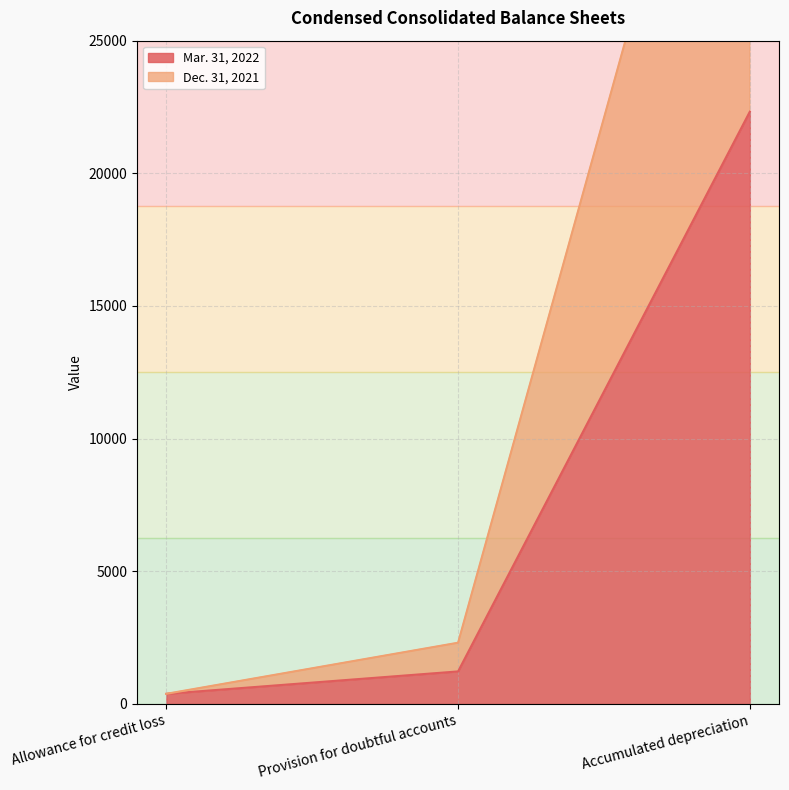

List the series in order of their overall mean, lowest first.

Mar. 31, 2022, Dec. 31, 2021